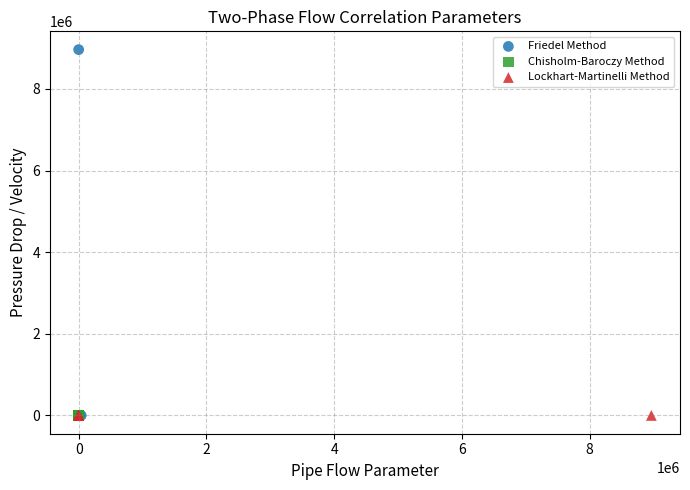

Which series reaches the maximum Y coordinate?

Friedel Method